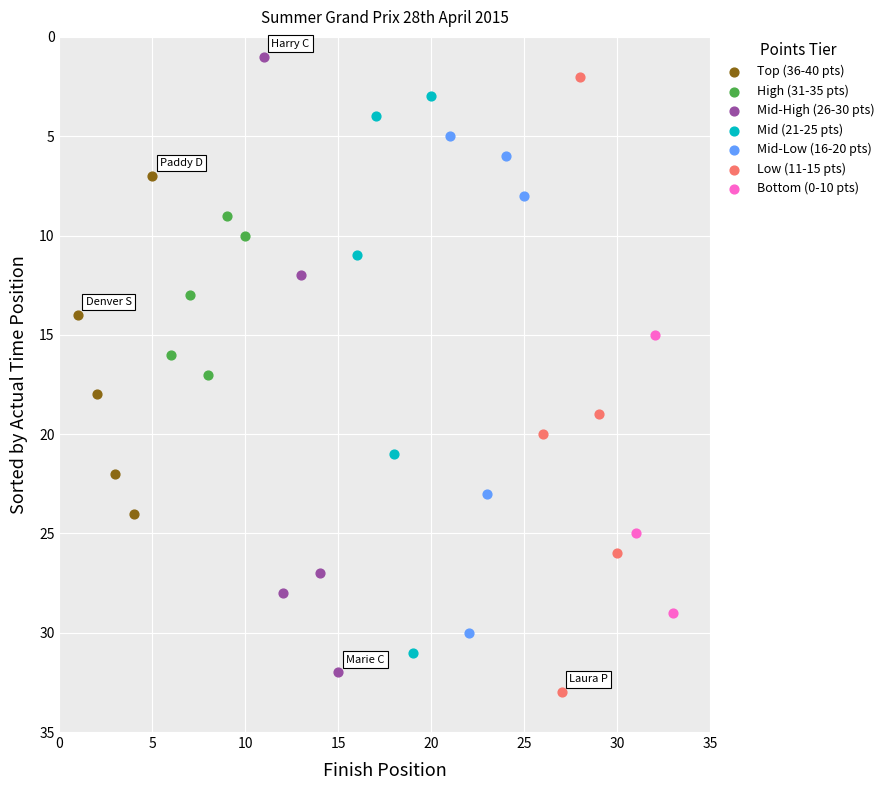

Which series contains the highest Y value?

Low (11-15 pts)